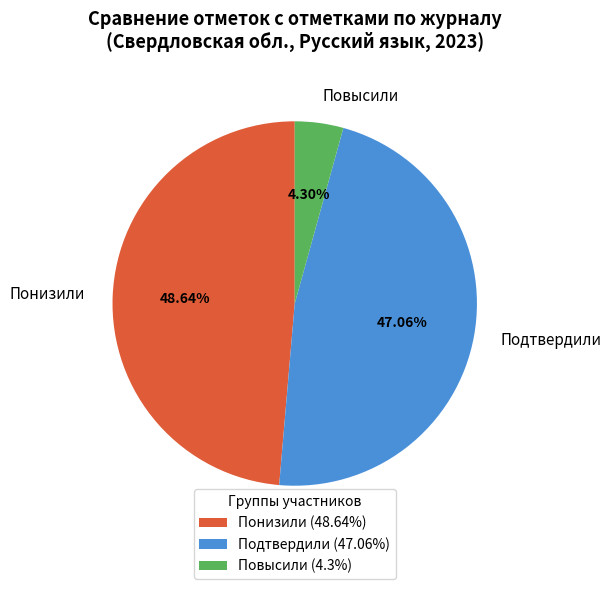

Is there any slice that represents more than half of the pie?

No